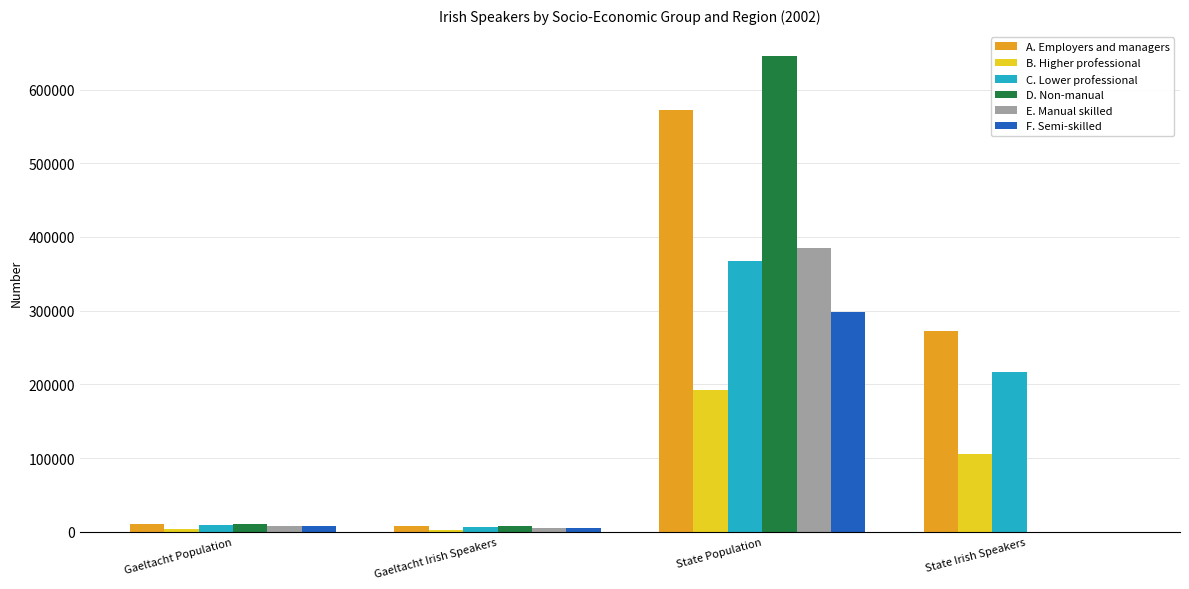

What is the greatest value displayed?

645976